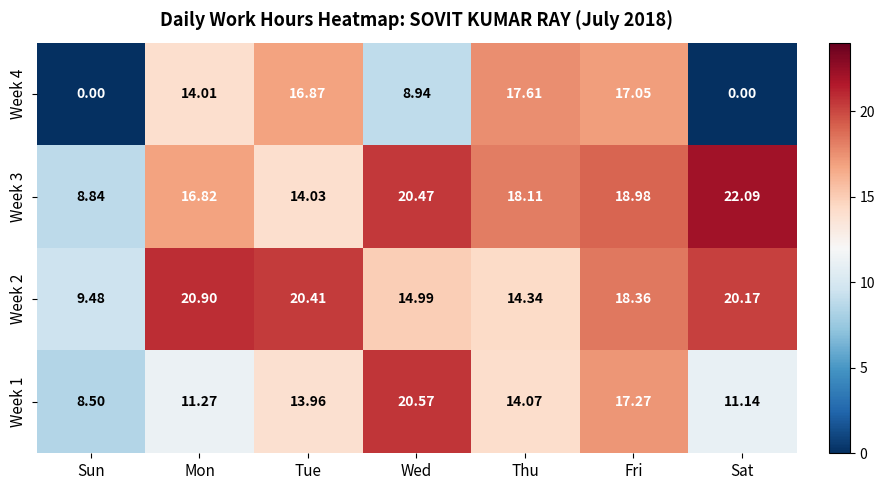

At which label is Week 2 closest to 15?

Wed